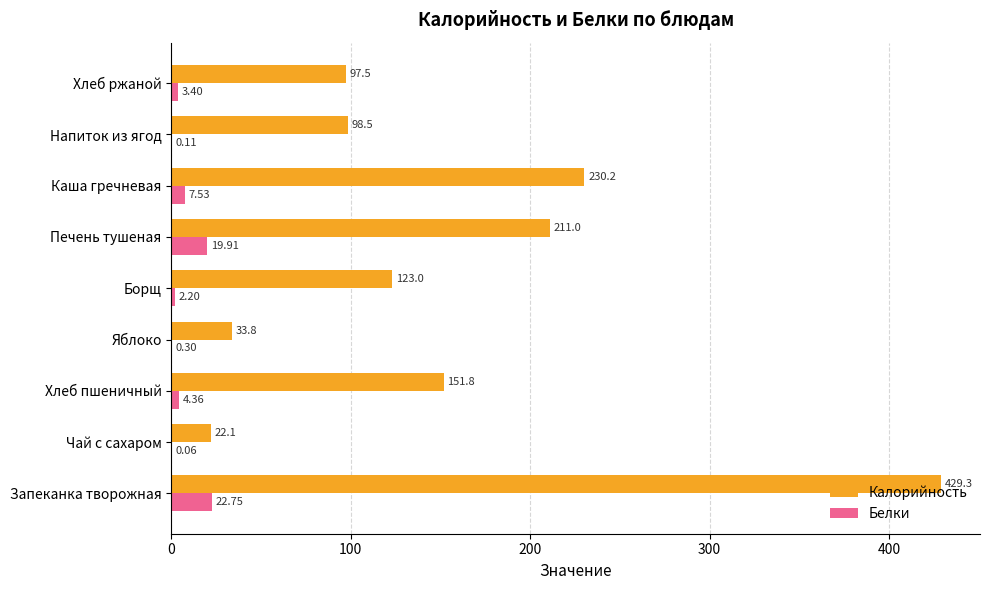

How many values in the Белки series exceed 3?

5